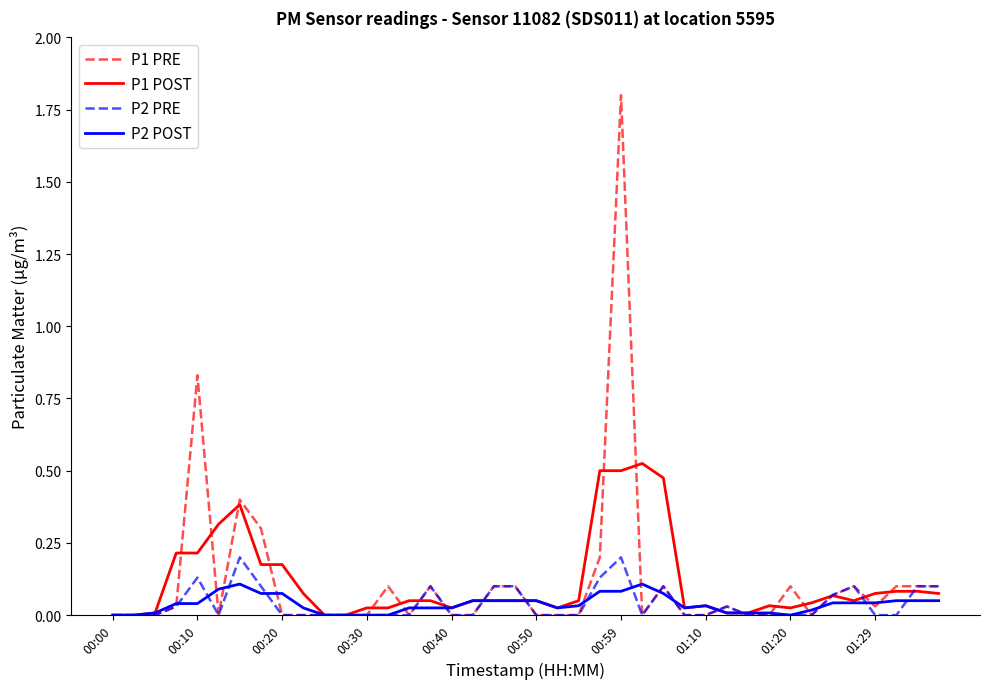

Which series has the widest spread of values?

P1 PRE